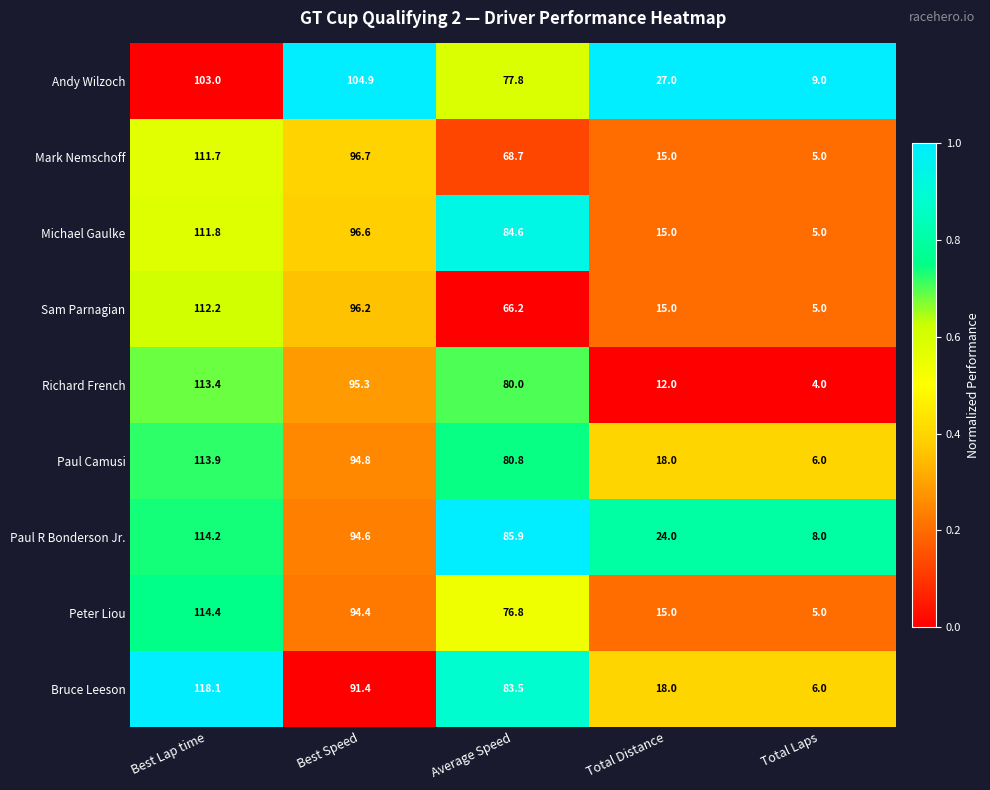

How many values in the Sam Parnagian series are below 66?

2